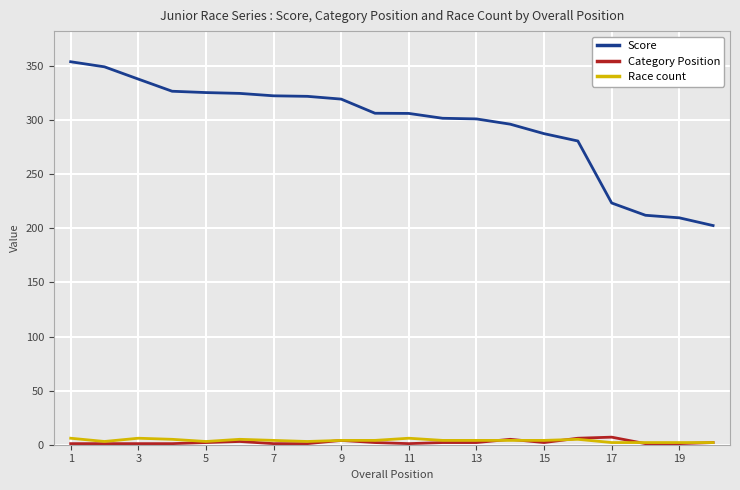

What is the average value of the Category Position series?

2.3